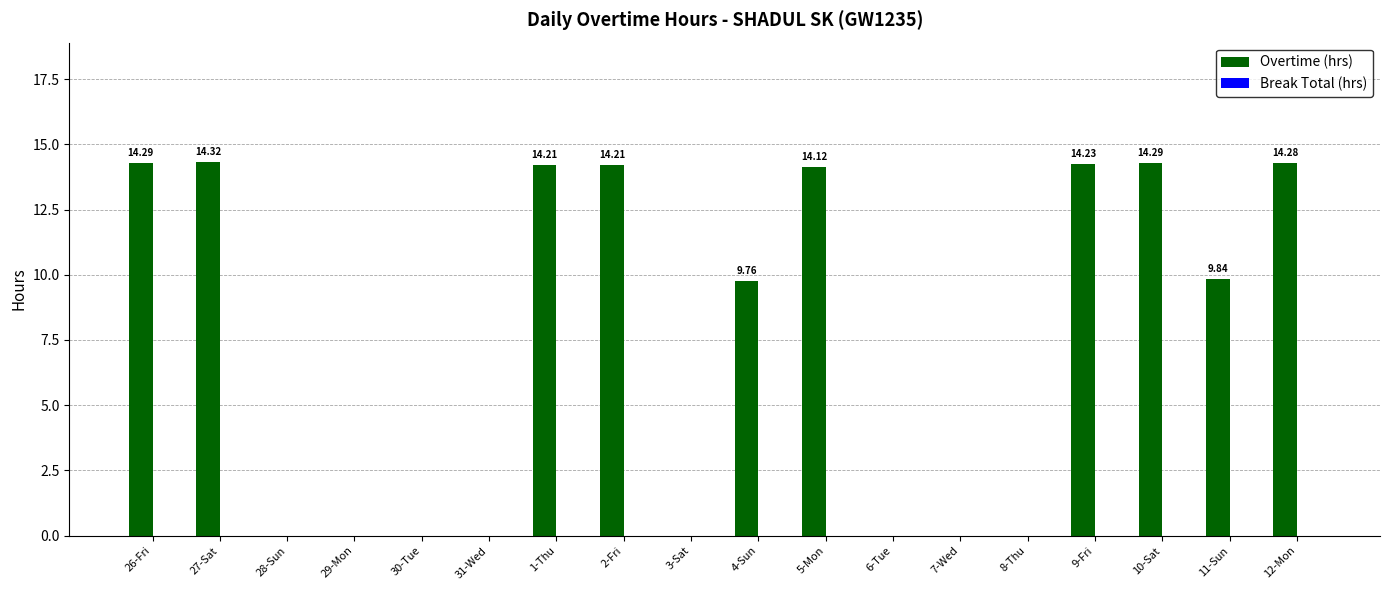

What is the sum of the values at 2-Fri and 31-Wed?

14.2